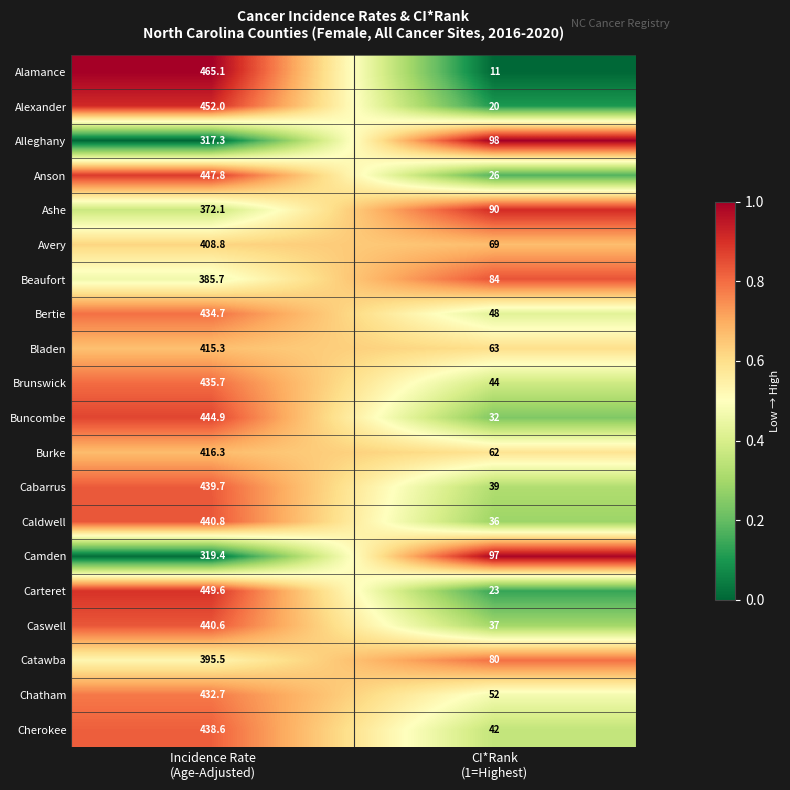

Between Incidence Rate
(Age-Adjusted) and CI*Rank
(1=Highest), which series saw the biggest shift?

Alamance